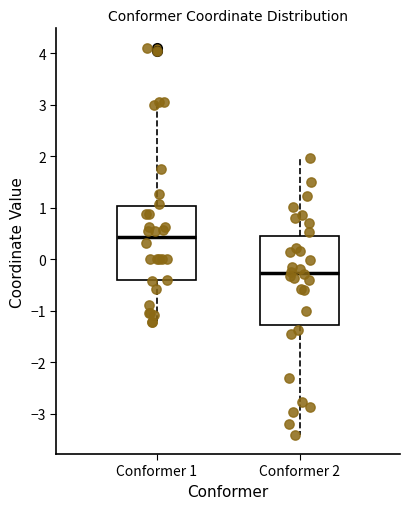

Reading left to right, transcribe this box plot: for each box, give where its median line is, the range the box spans, and where its two whiskers end, as read against the y-axis. The values are not printed on the chart, so give them approximately, as read against the axis.

Conformer 1: median 0.4, box -0.4 to 1.0, whiskers -1.2 to 3.0
Conformer 2: median -0.3, box -1.3 to 0.5, whiskers -3.4 to 2.0